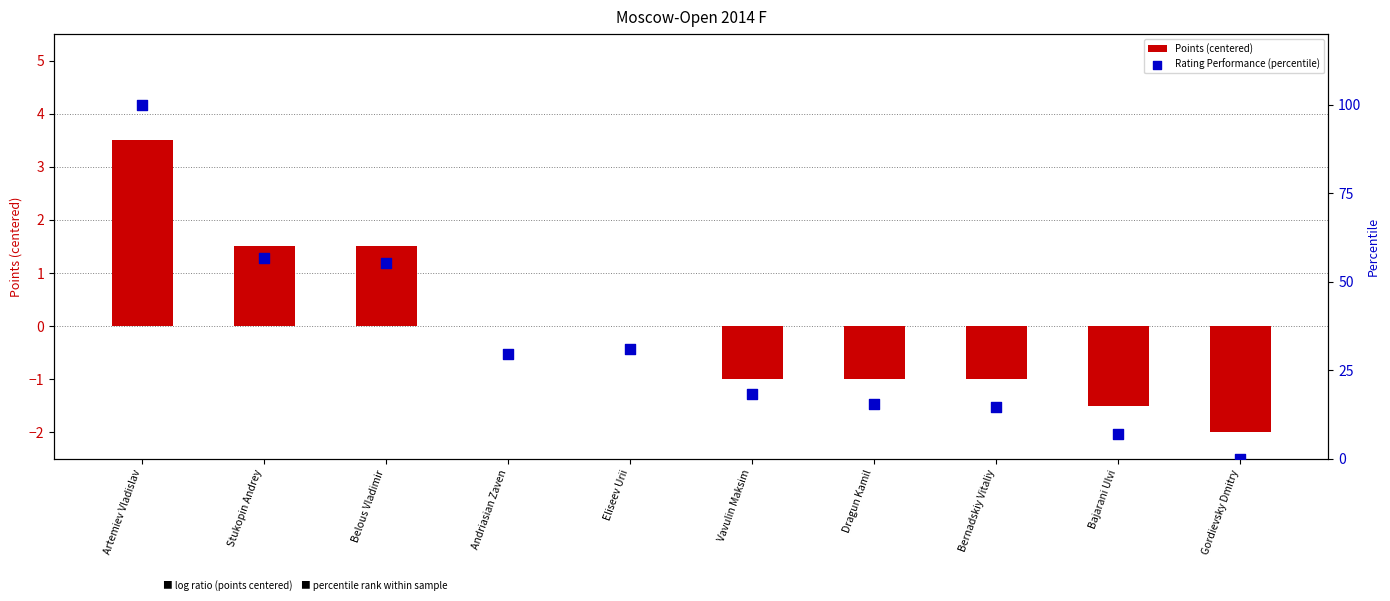

Is the value of Rating Performance (percentile) at Vavulin Maksim greater than the value of Points (centered) at Stukopin Andrey?

Yes